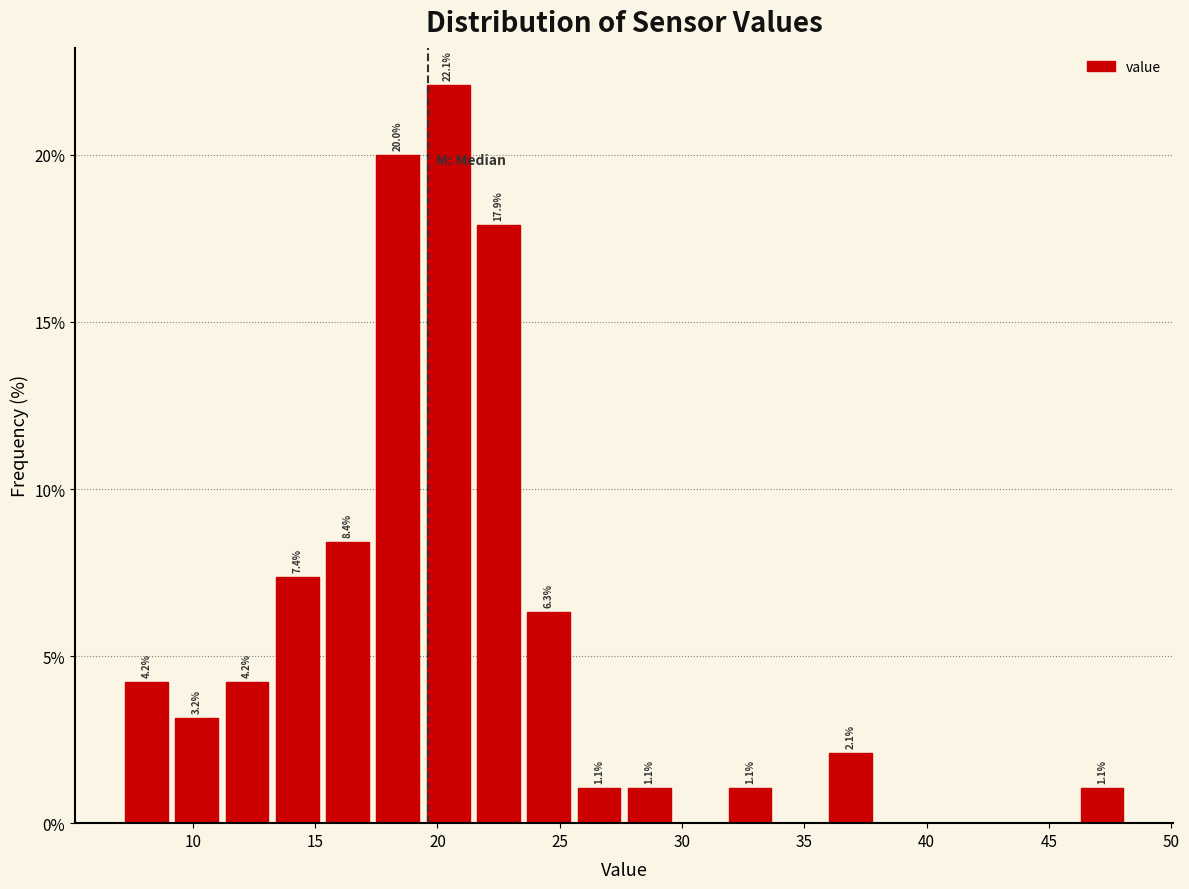

Over which range of the x-axis is the bar tallest?

19.5 to 21.5